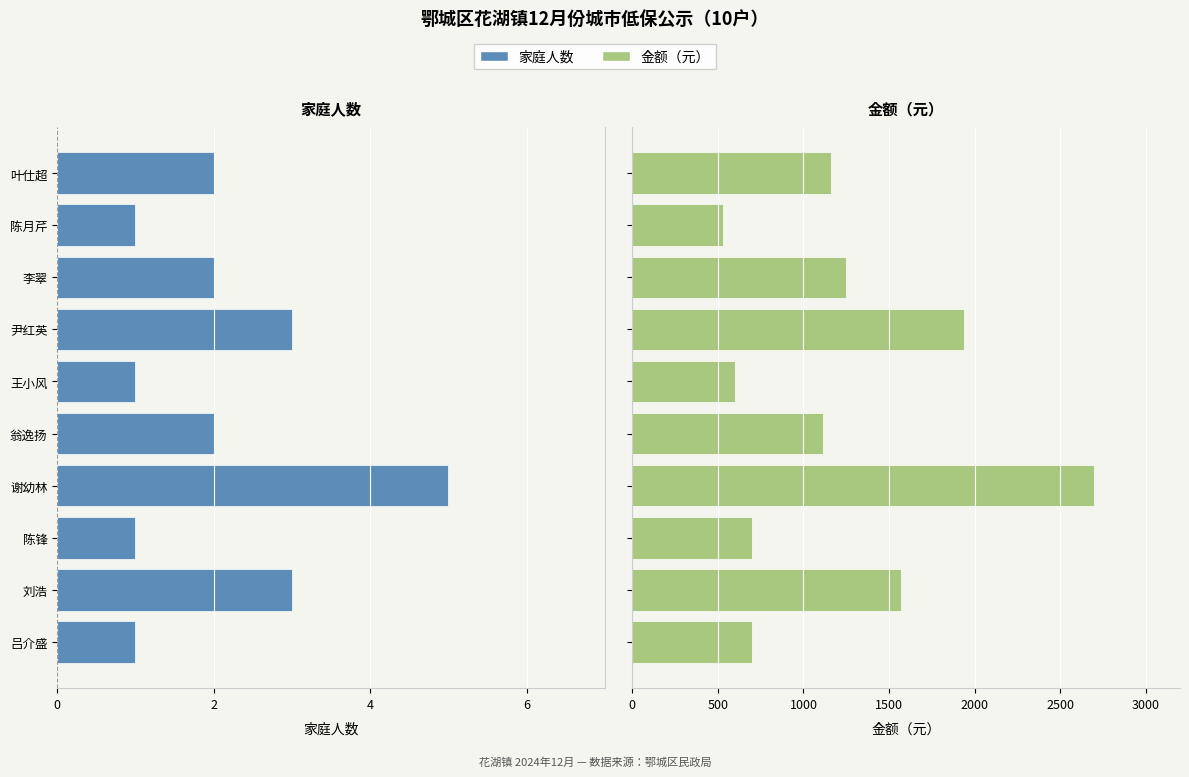

Read the 金额（元） value at 王小风, to the nearest 100.

600